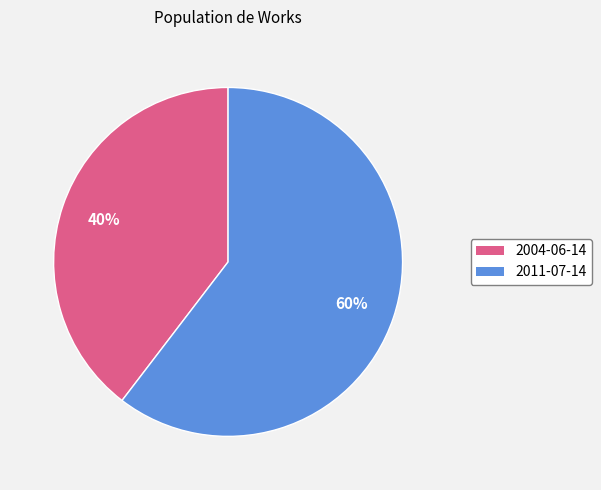

To the nearest percent, what is the average slice percentage?

50%